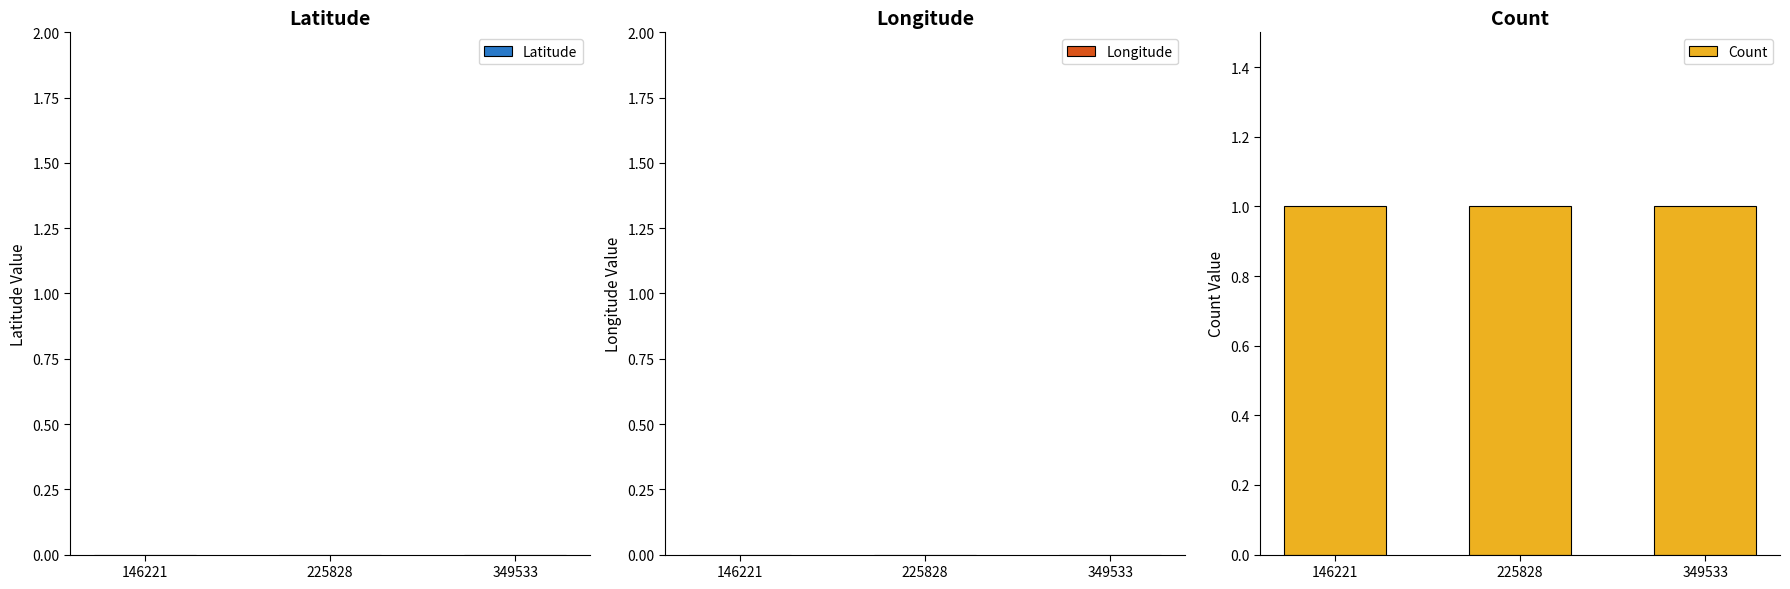

How many bars are there in total?

9